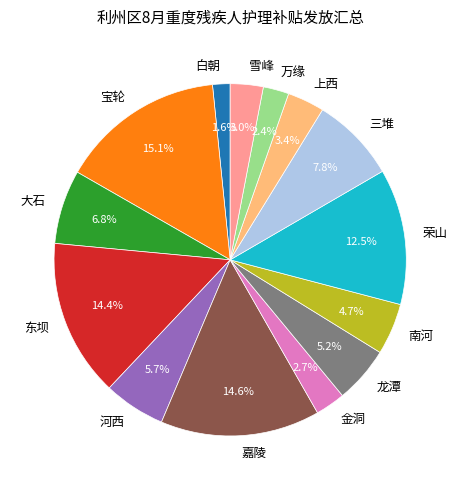

Which slice is the smallest?

白朝